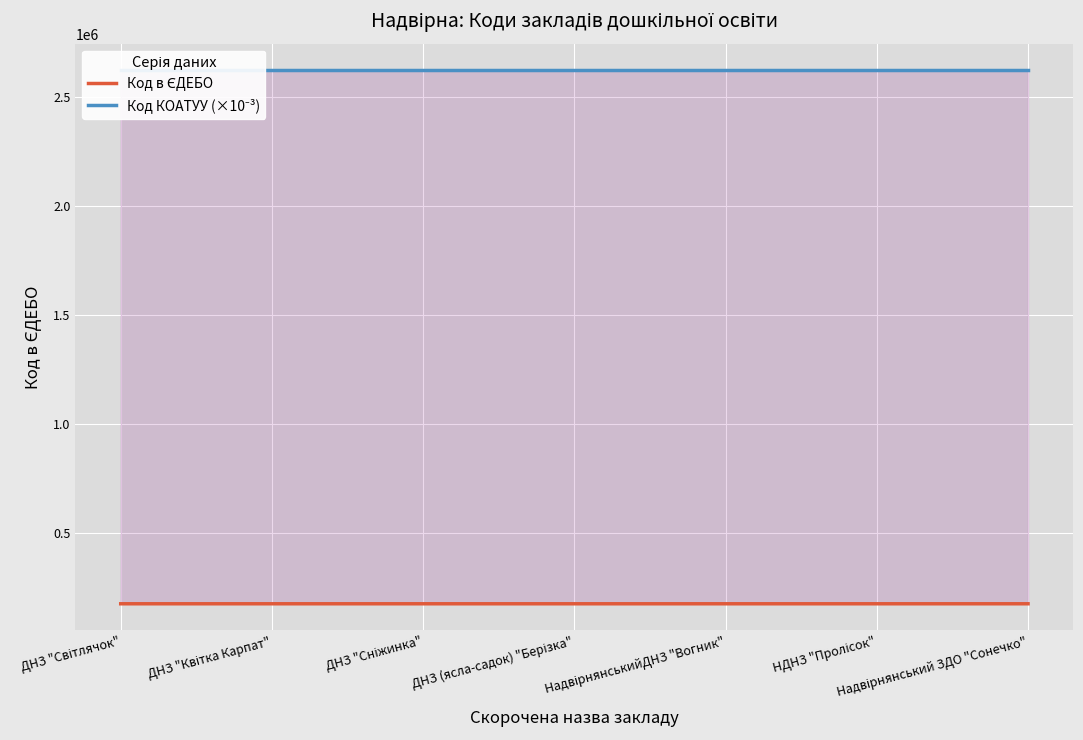

What is the approximate value of Код в ЄДЕБО at НДНЗ "Пролісок"?

173213.0